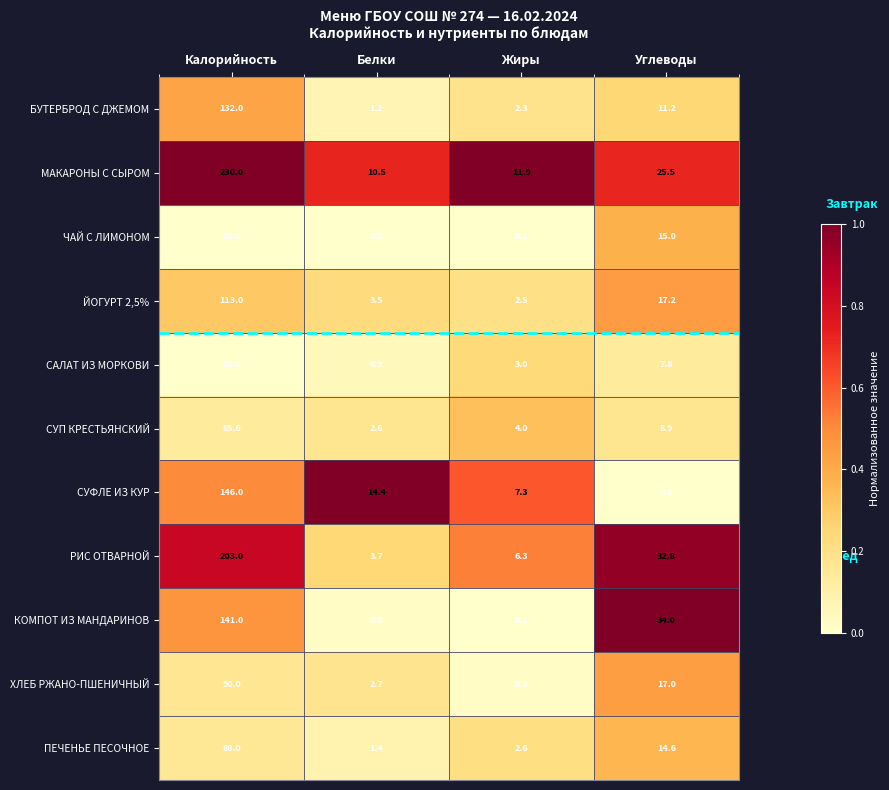

At Углеводы, list the series in order from largest to smallest.

КОМПОТ ИЗ МАНДАРИНОВ, РИС ОТВАРНОЙ, МАКАРОНЫ С СЫРОМ, ЙОГУРТ 2,5%, ХЛЕБ РЖАНО-ПШЕНИЧНЫЙ, ЧАЙ С ЛИМОНОМ, ПЕЧЕНЬЕ ПЕСОЧНОЕ, БУТЕРБРОД С ДЖЕМОМ, СУП КРЕСТЬЯНСКИЙ, САЛАТ ИЗ МОРКОВИ, СУФЛЕ ИЗ КУР